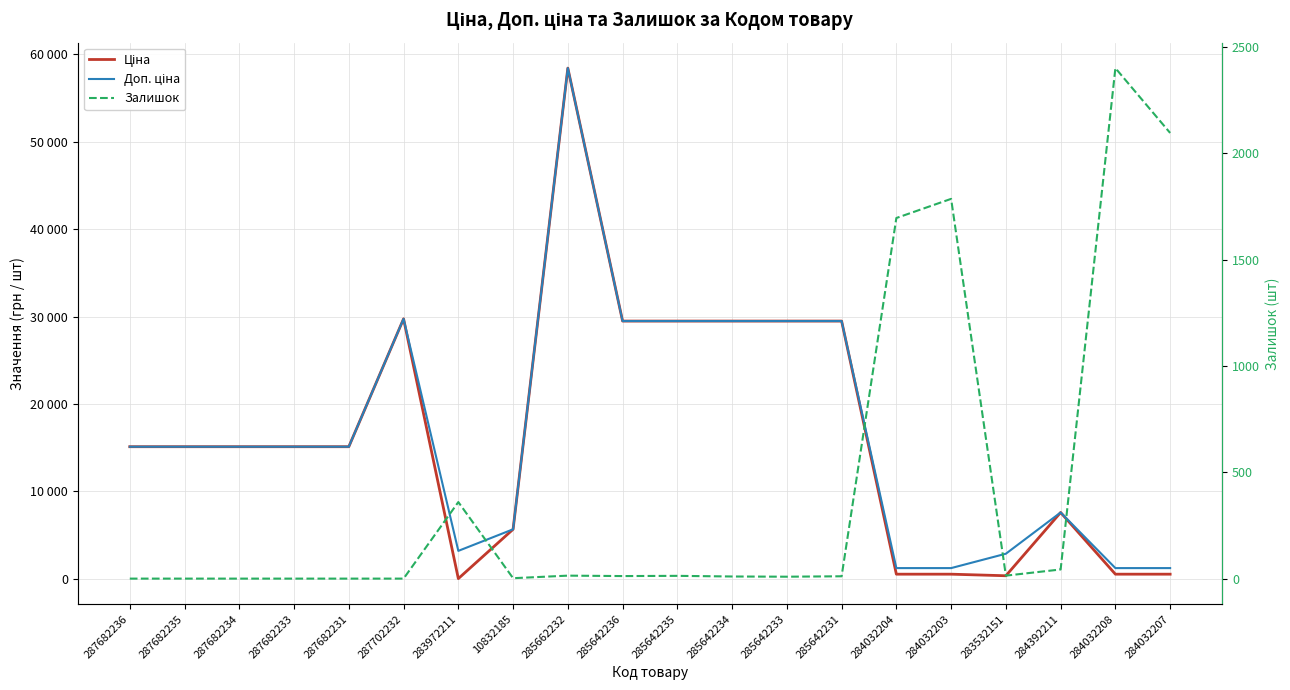

Count the number of categories in the chart.

20